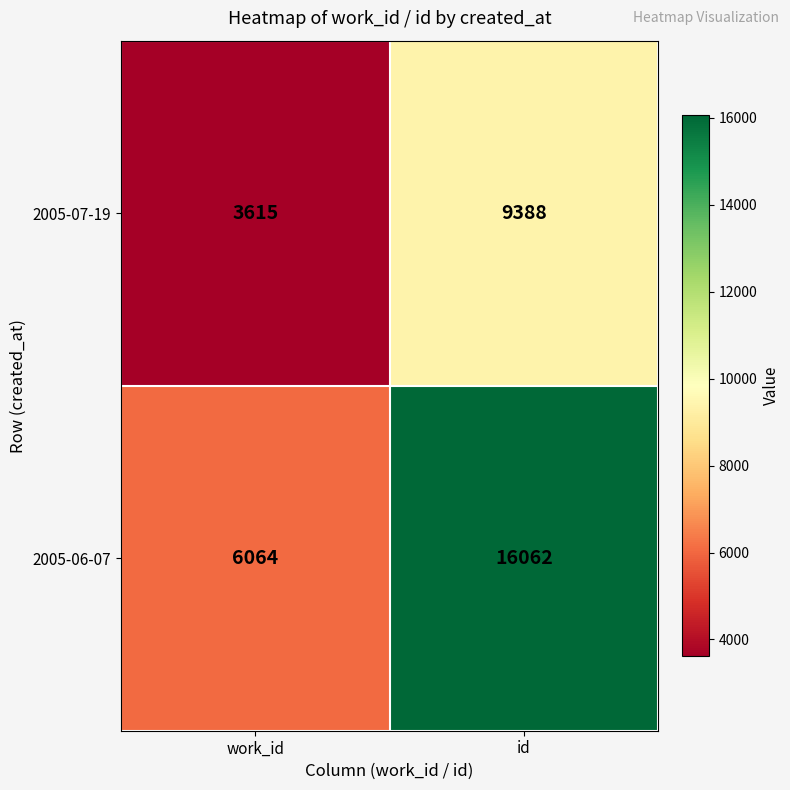

Is it true that 2005-06-07 equals 6064 at work_id?

True